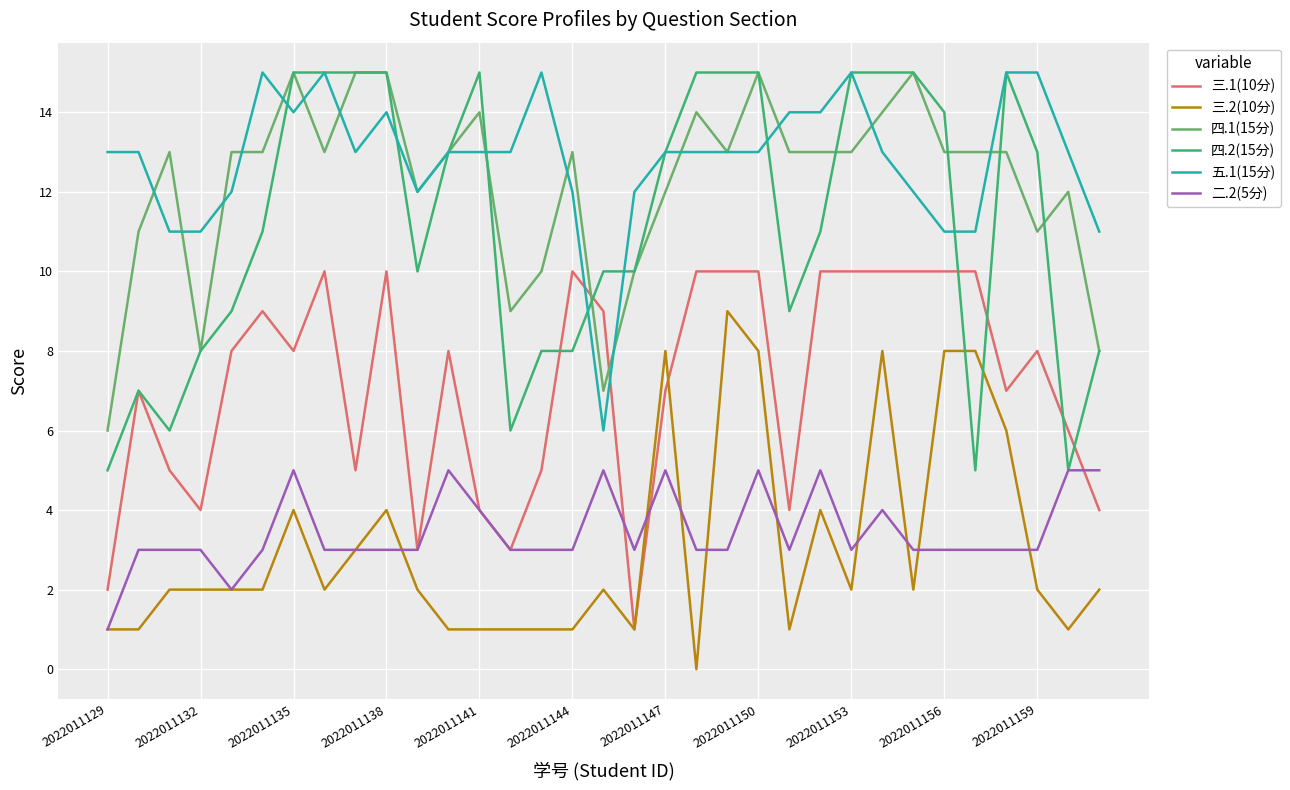

What is the maximum value shown in the chart?

15